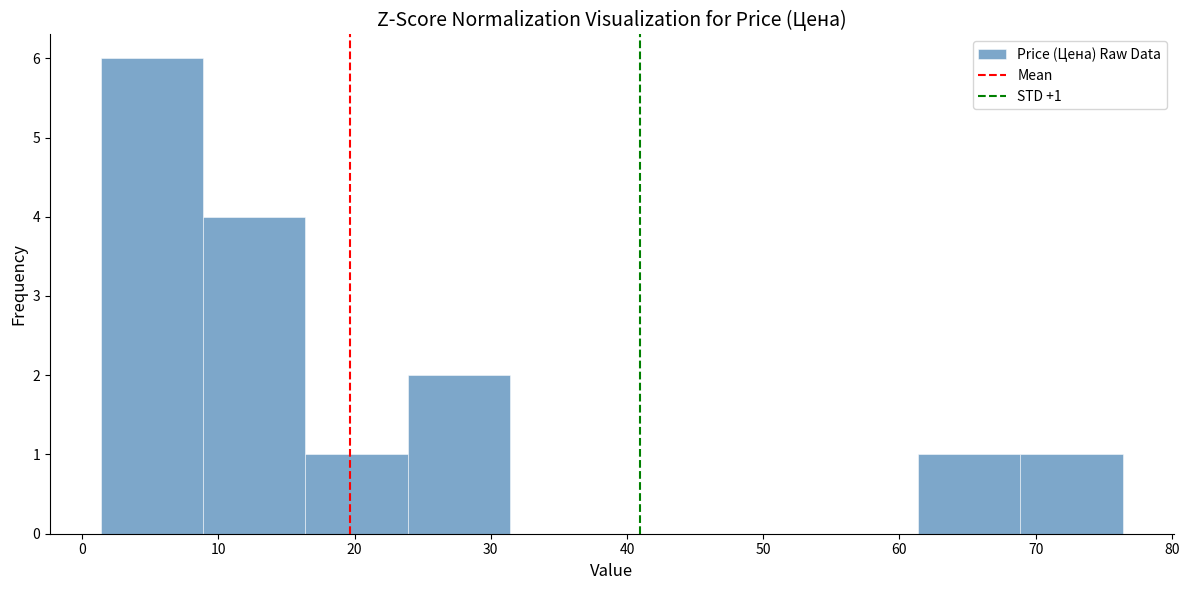

Over which range of the x-axis is the bar tallest?

1 to 9